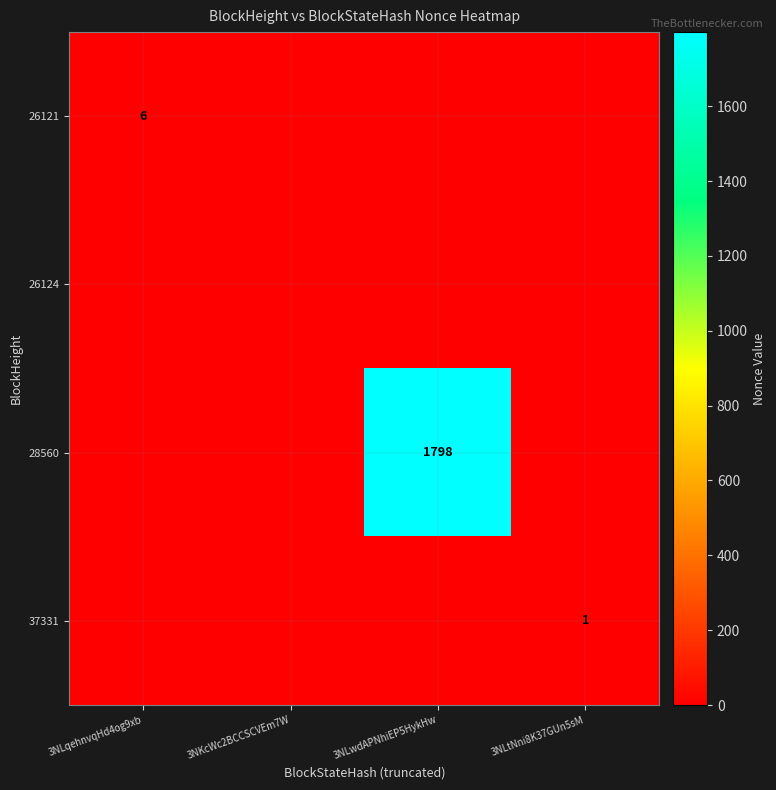

The 28560 series shows 933 at 3NLwdAPNhiEP5HykHw. True or false?

False